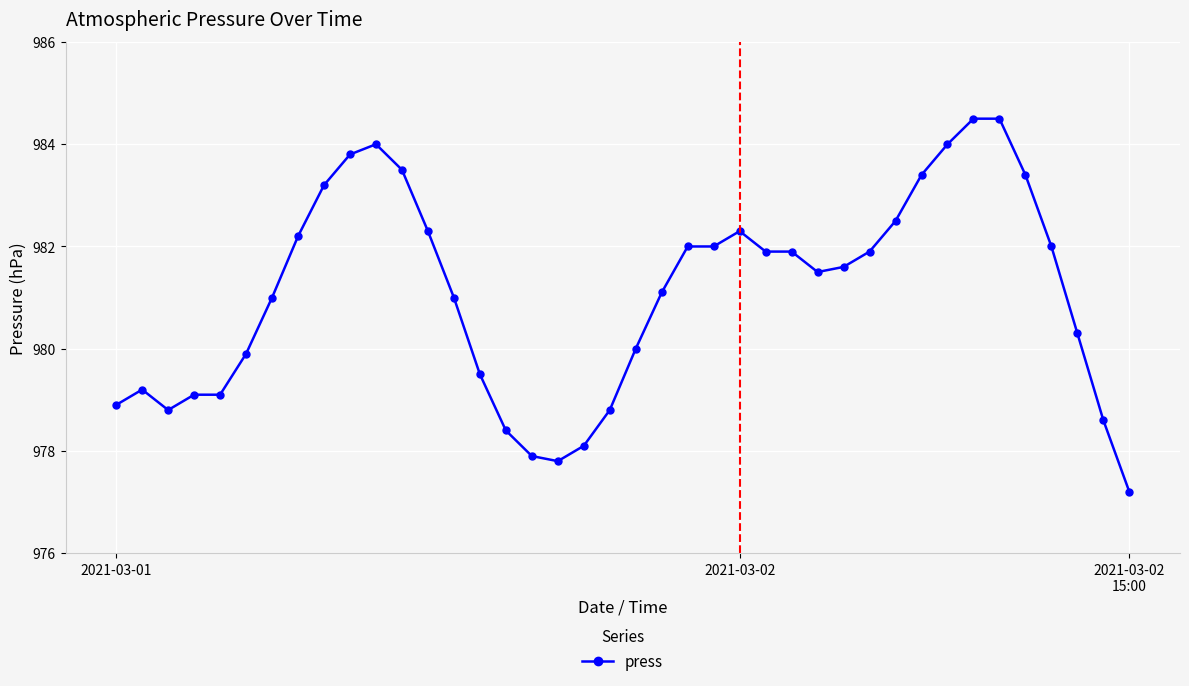

What is the average value?

981.1